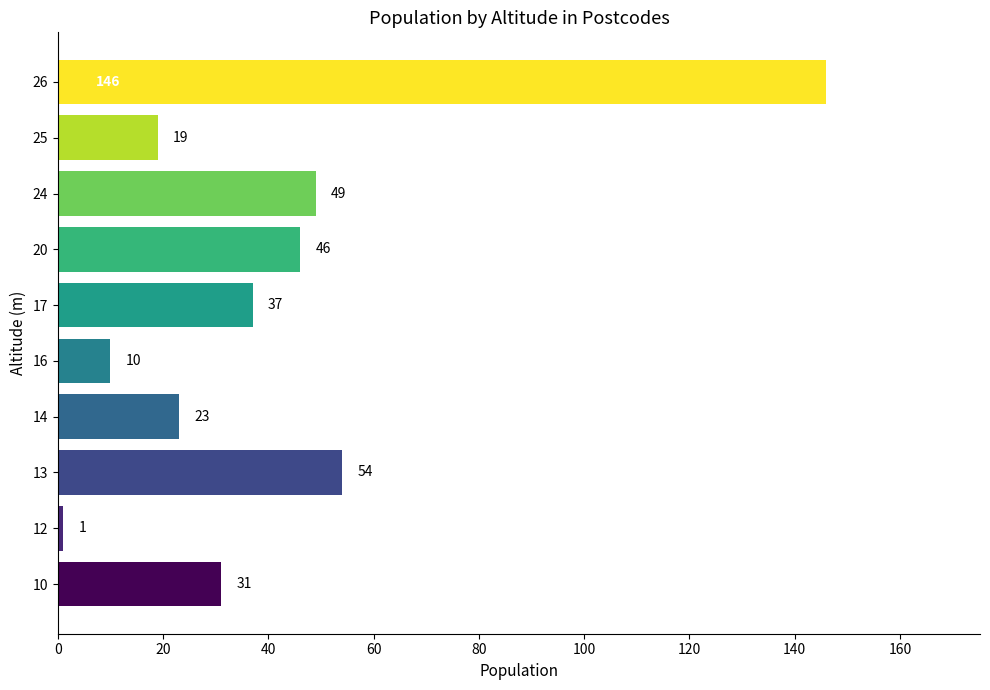

Where is the data nearest to the value 73?

13